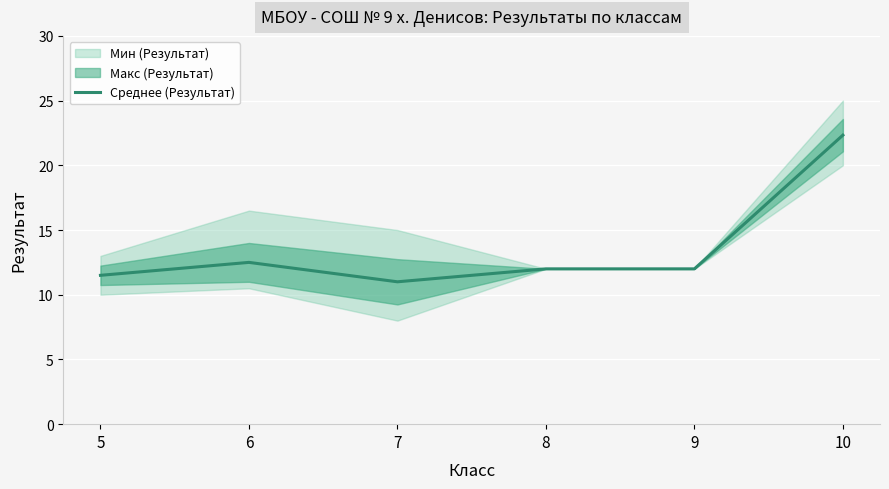

What is the difference between the second highest and second lowest values?

1.0